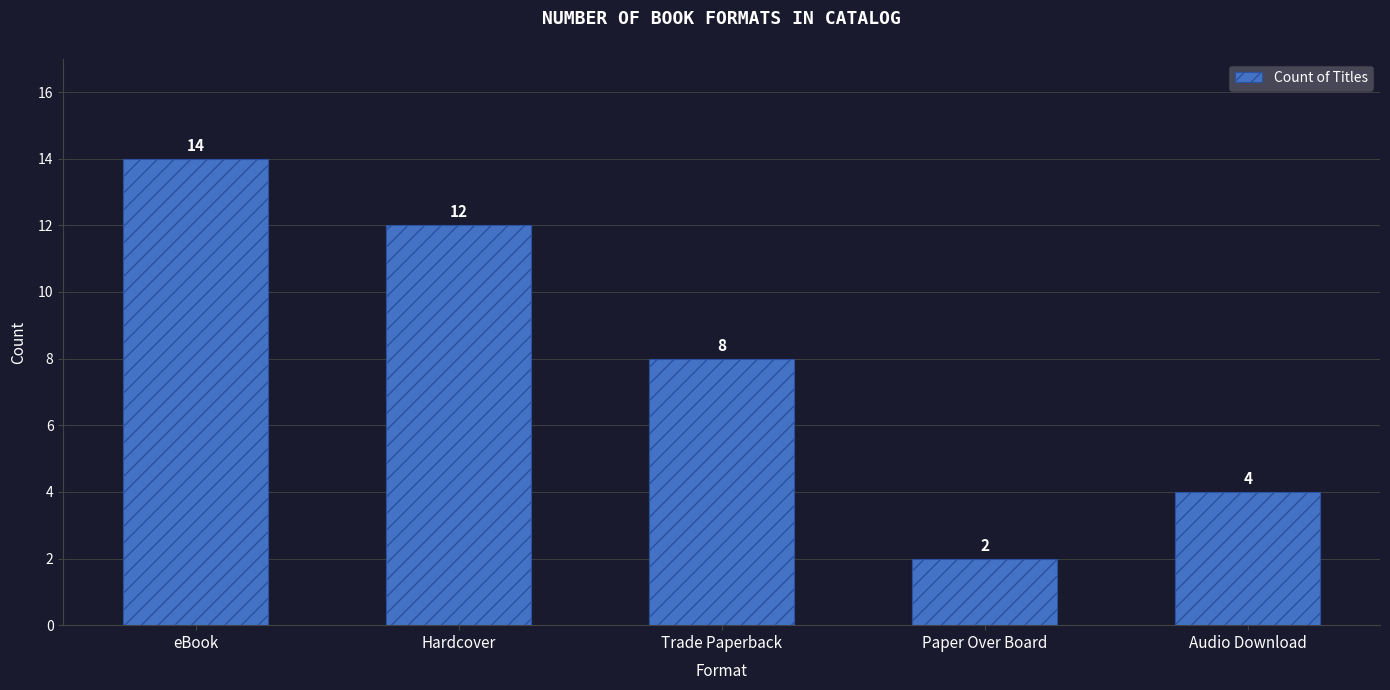

Where does the data first go above 8?

eBook